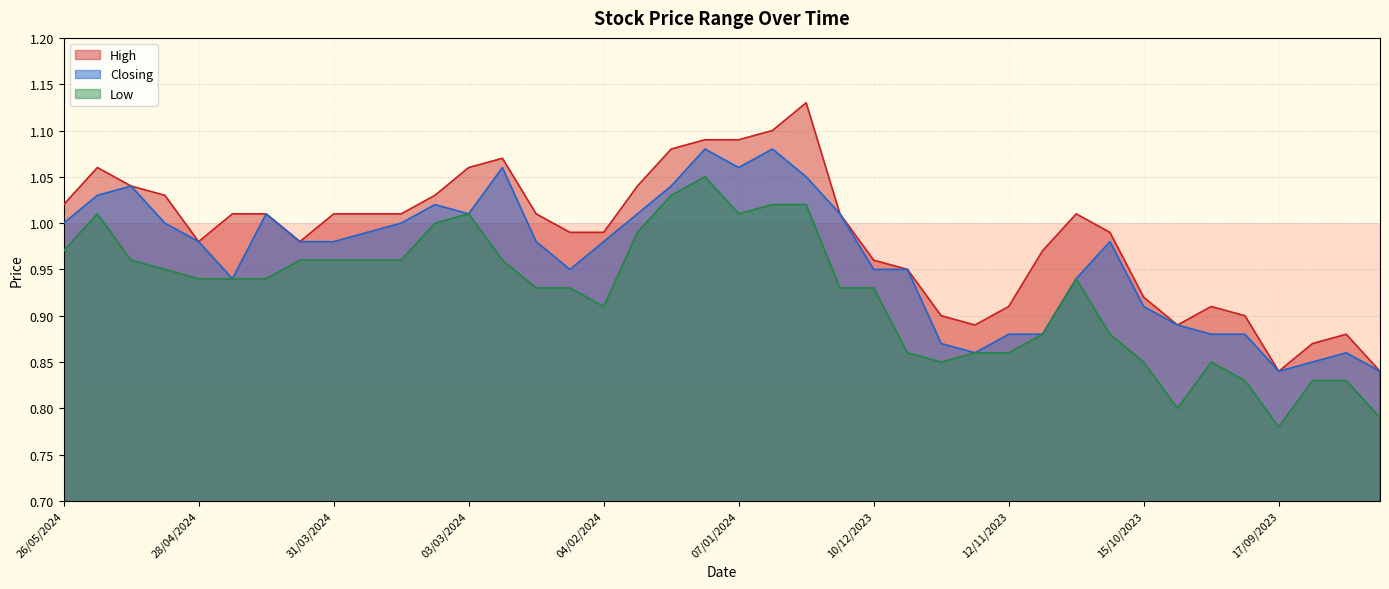

True or false: Low and High intersect in this chart.

False